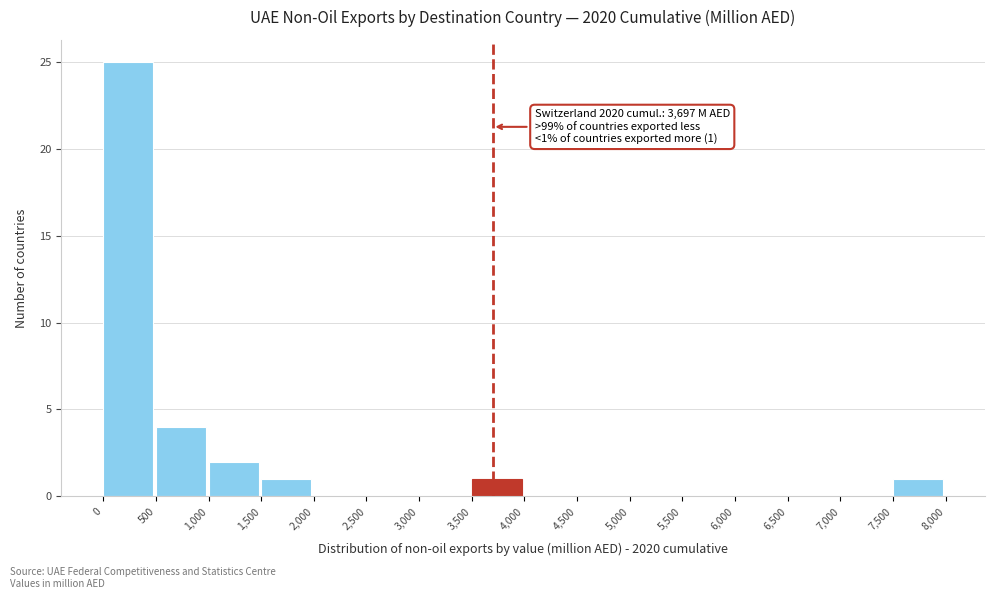

Which range on the x-axis has the tallest bar?

0 to 500